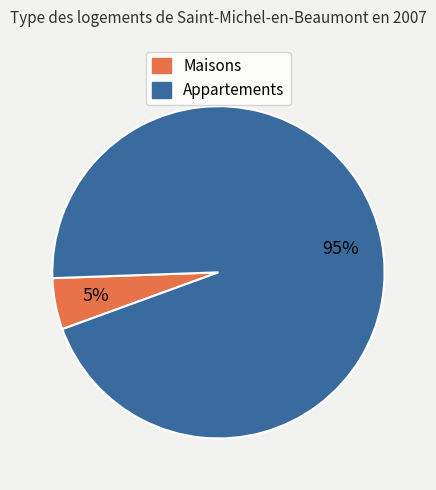

Is there a majority slice in this chart?

Yes